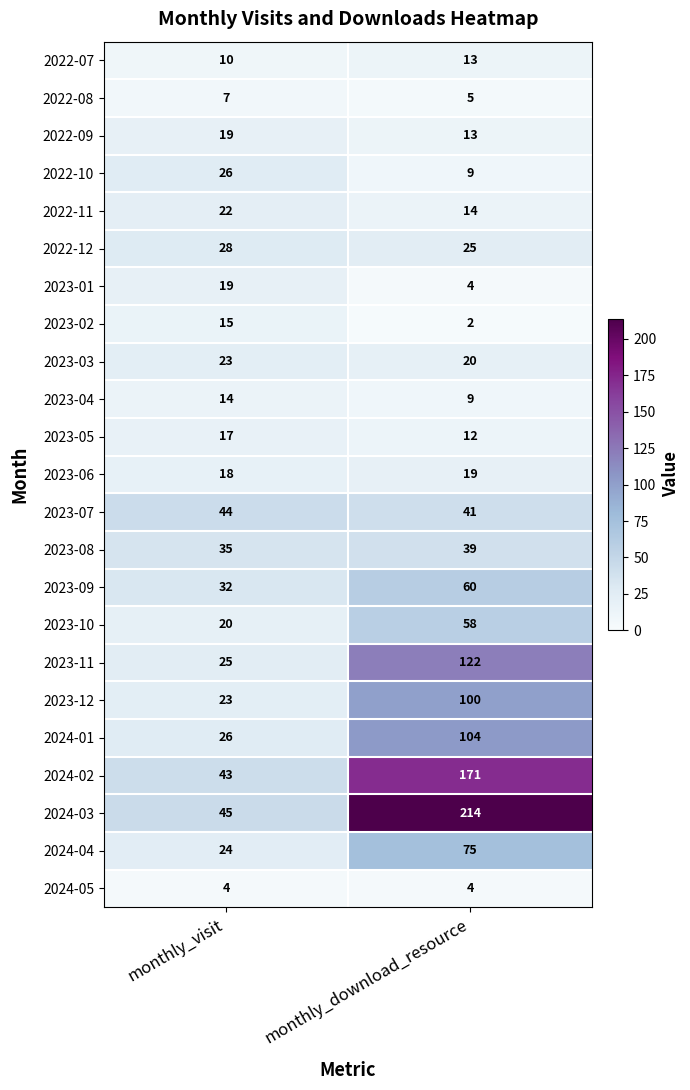

What is the sum of all 2024-02 values?

214